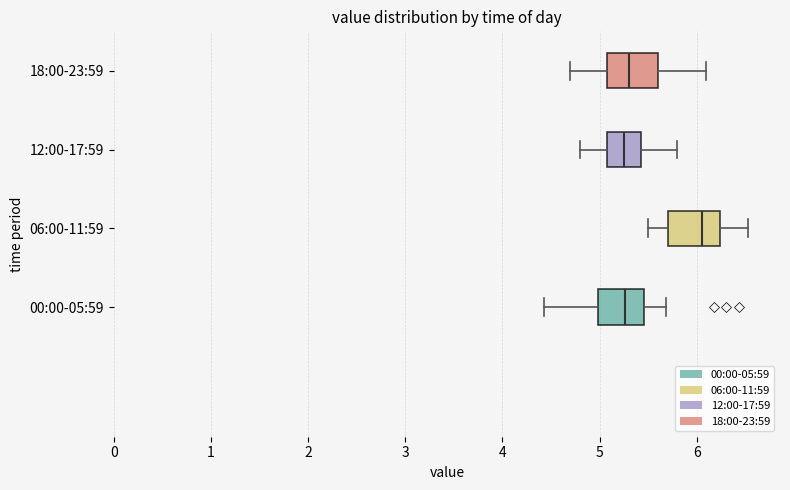

Reading bottom to top, transcribe this box plot: for each box, give where its median line is, the range the box spans, and where its two whiskers end, as read against the x-axis. The values are not printed on the chart, so give them approximately, as read against the axis.

00:00-05:59: median 5.3, box 5.0 to 5.5, whiskers 4.4 to 5.7
06:00-11:59: median 6.1, box 5.7 to 6.2, whiskers 5.5 to 6.5
12:00-17:59: median 5.3, box 5.1 to 5.4, whiskers 4.8 to 5.8
18:00-23:59: median 5.3, box 5.1 to 5.6, whiskers 4.7 to 6.1